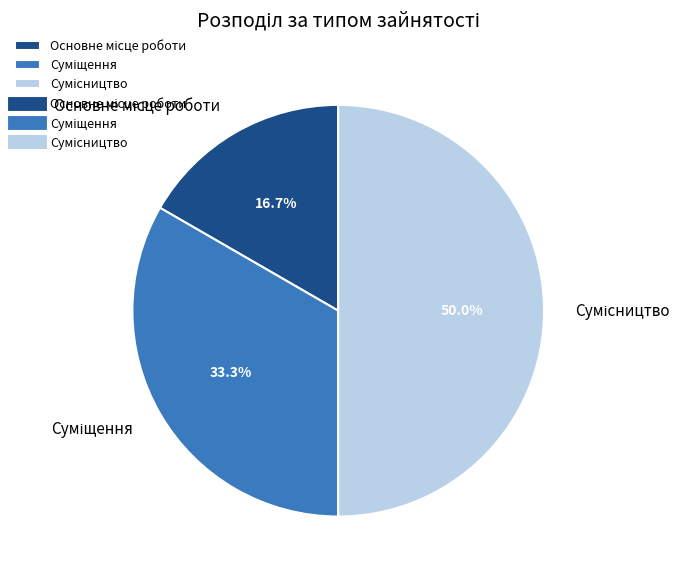

What is the smallest slice in the pie chart?

Основне місце роботи